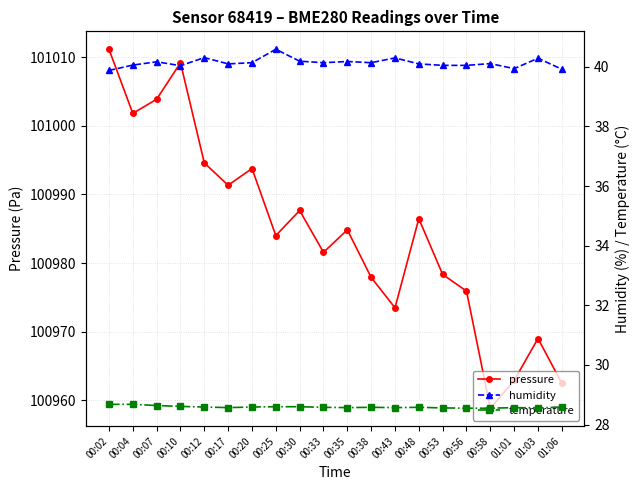

What is the maximum value shown in the chart?

101011.2